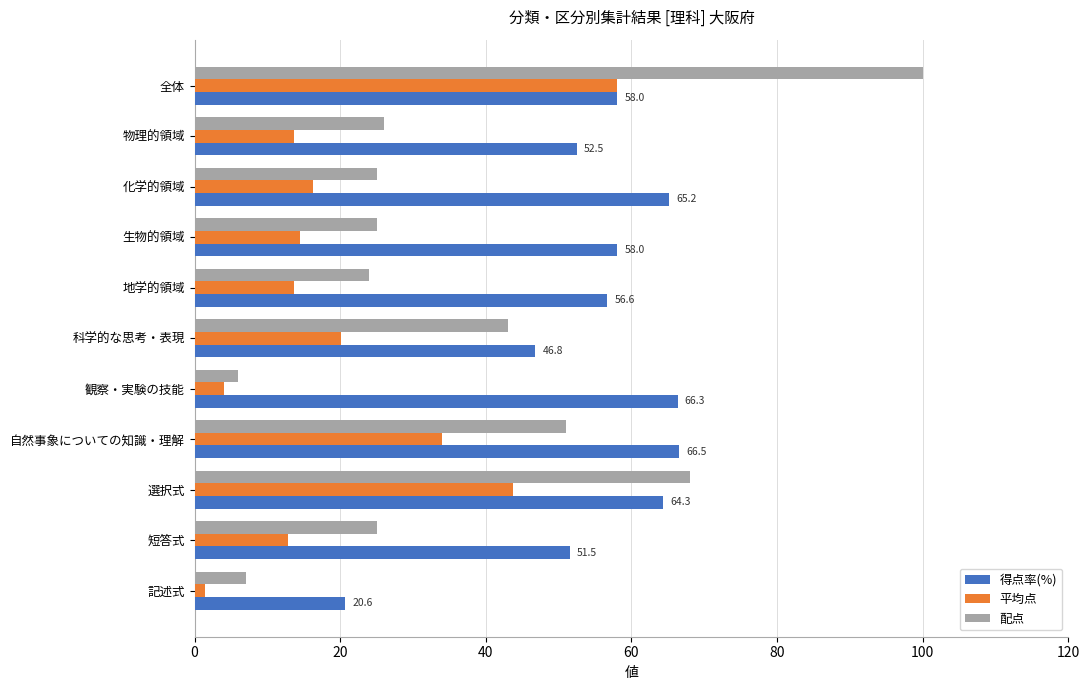

What are all the series names shown in the legend?

得点率(%), 平均点, 配点